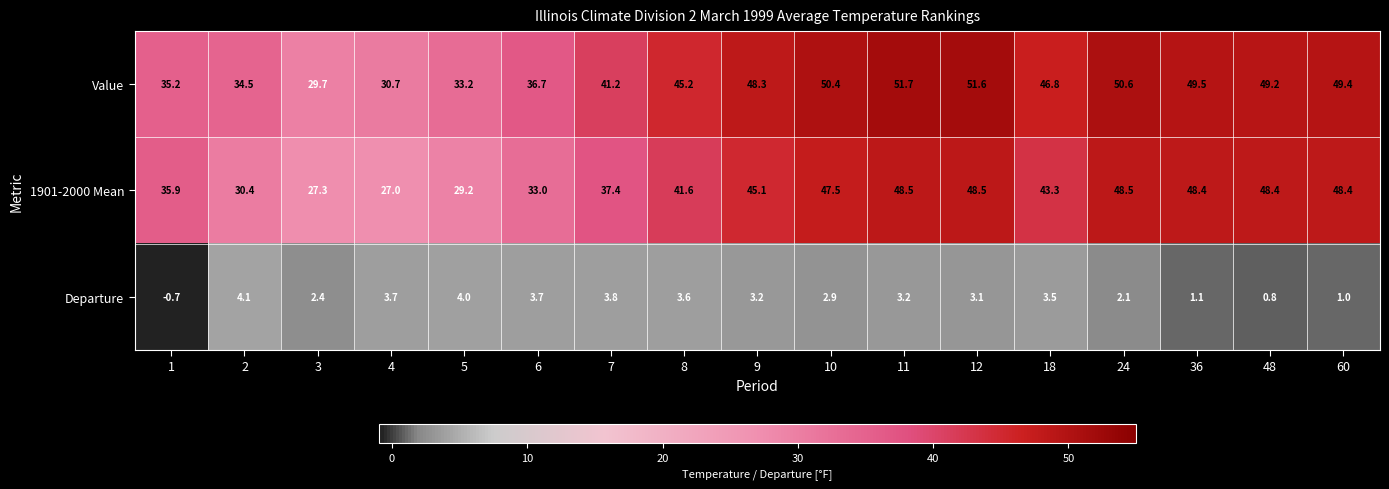

How many distinct data groups are displayed?

3